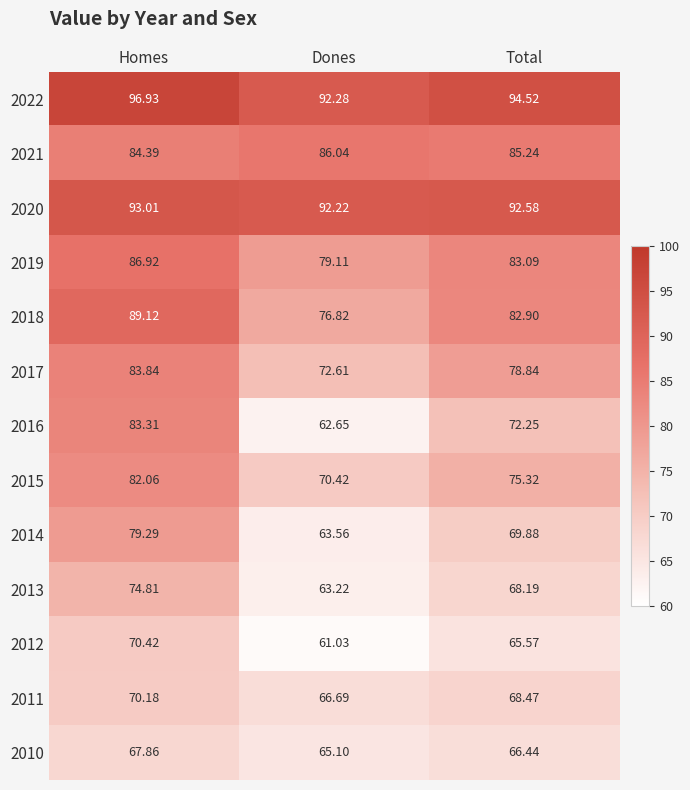

Is the value of 2014 at Total greater than the value of 2011 at Dones?

Yes